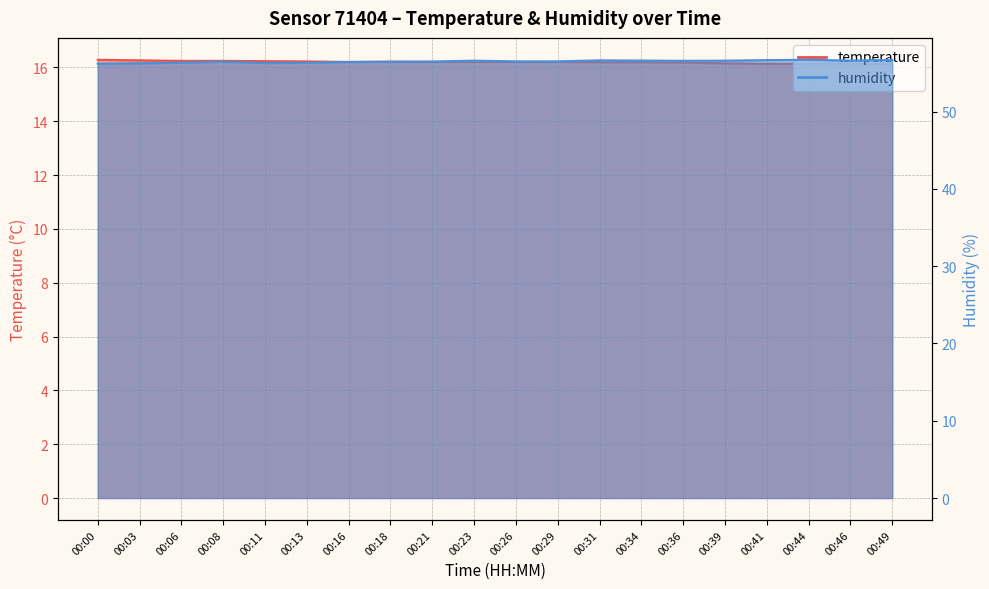

Which series has the largest total across all categories?

humidity